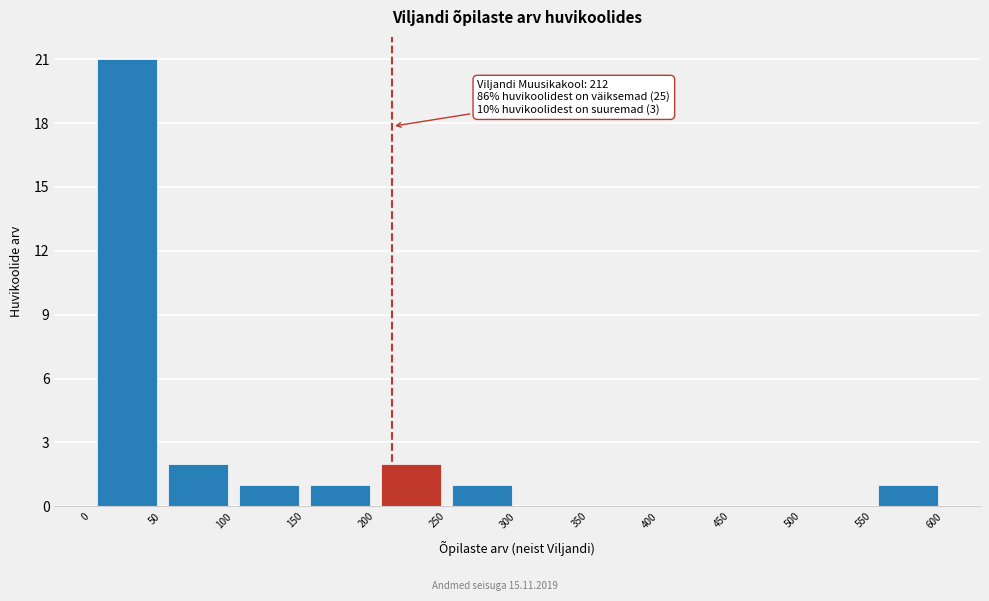

Over which range of the x-axis is the bar tallest?

0 to 50